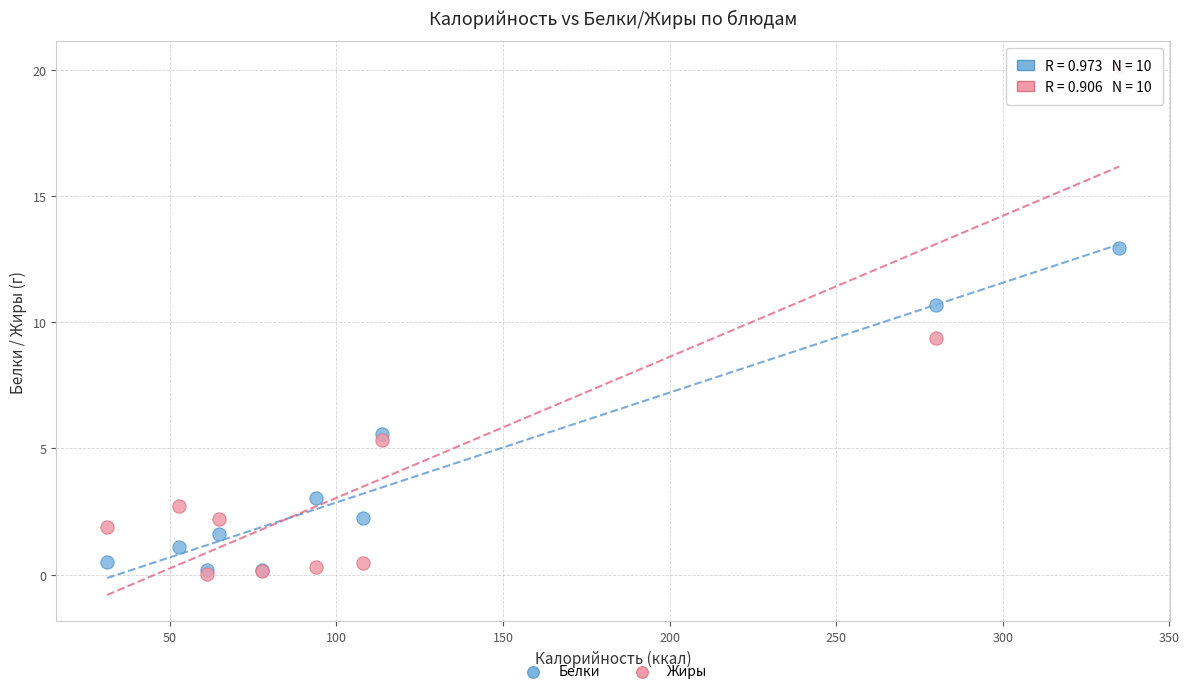

What are all the series names shown in the legend?

Белки, Жиры